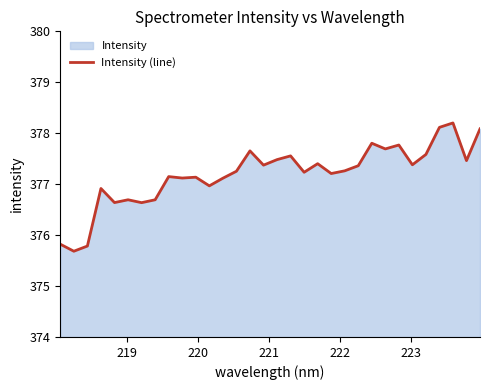

What is the greatest value displayed?

378.2